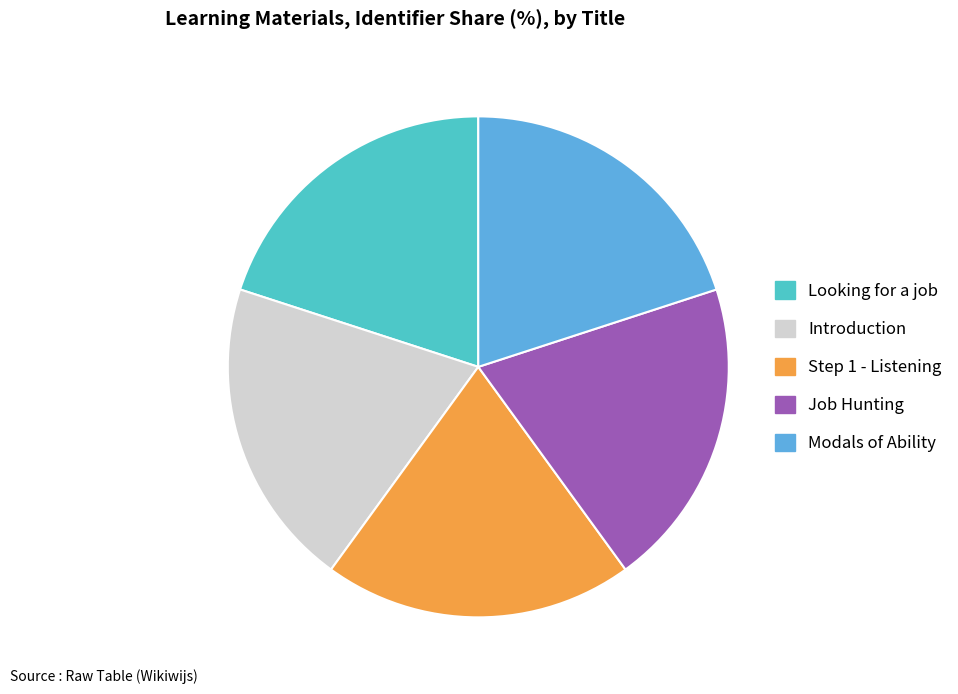

How many segments does this pie chart have?

5